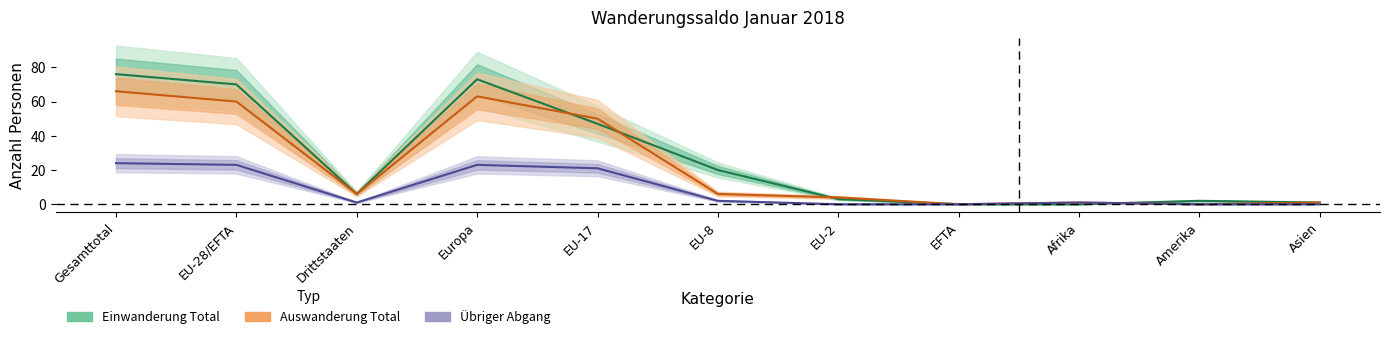

The Übriger Abgang series shows 0 at Asien. True or false?

True